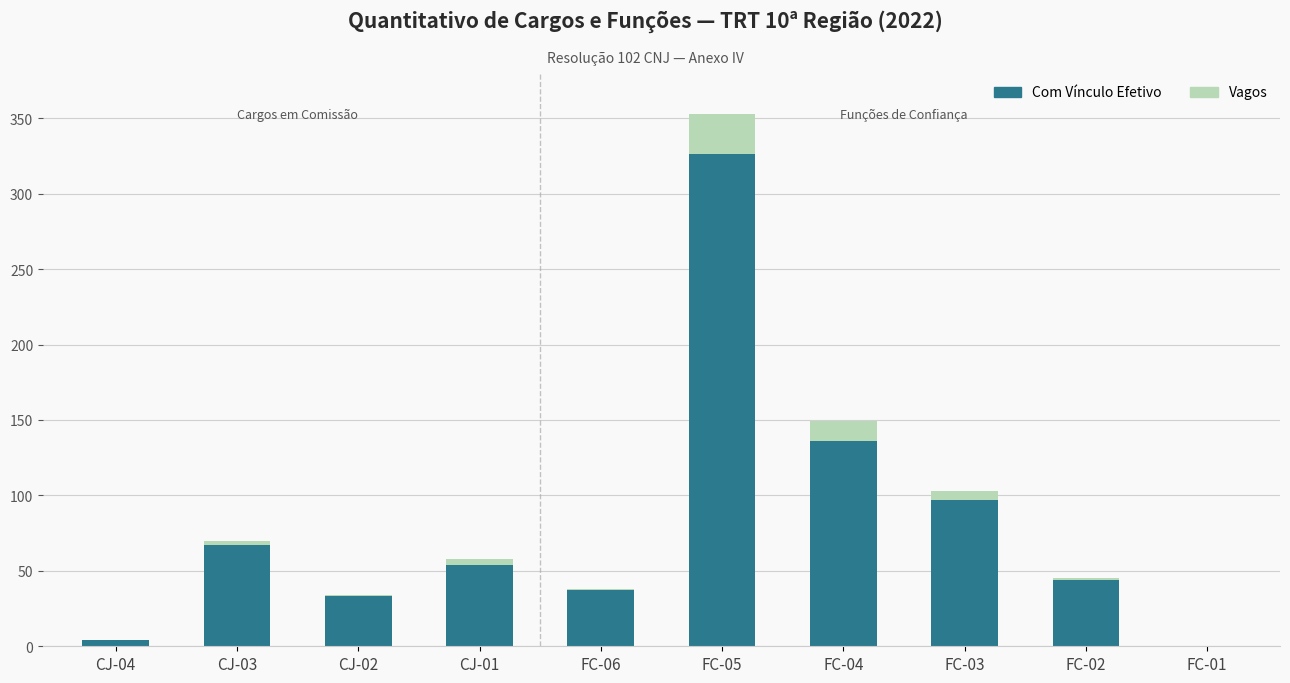

True or false: Com Vínculo Efetivo has a value of 192 at FC-01.

False